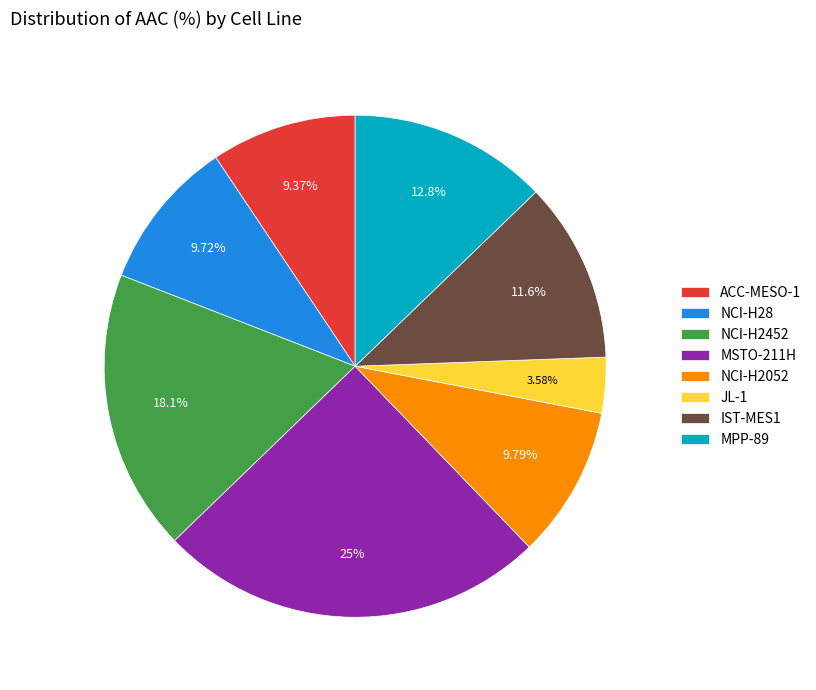

Which category has the biggest portion of the pie?

MSTO-211H